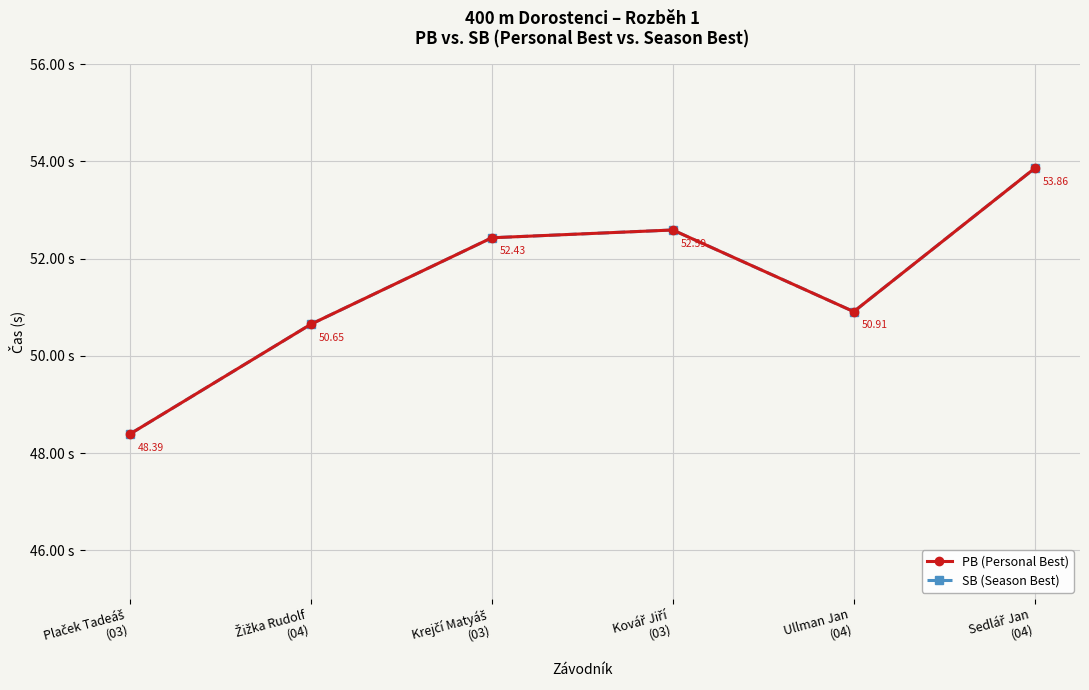

Which series has the largest range (max minus min)?

PB (Personal Best)